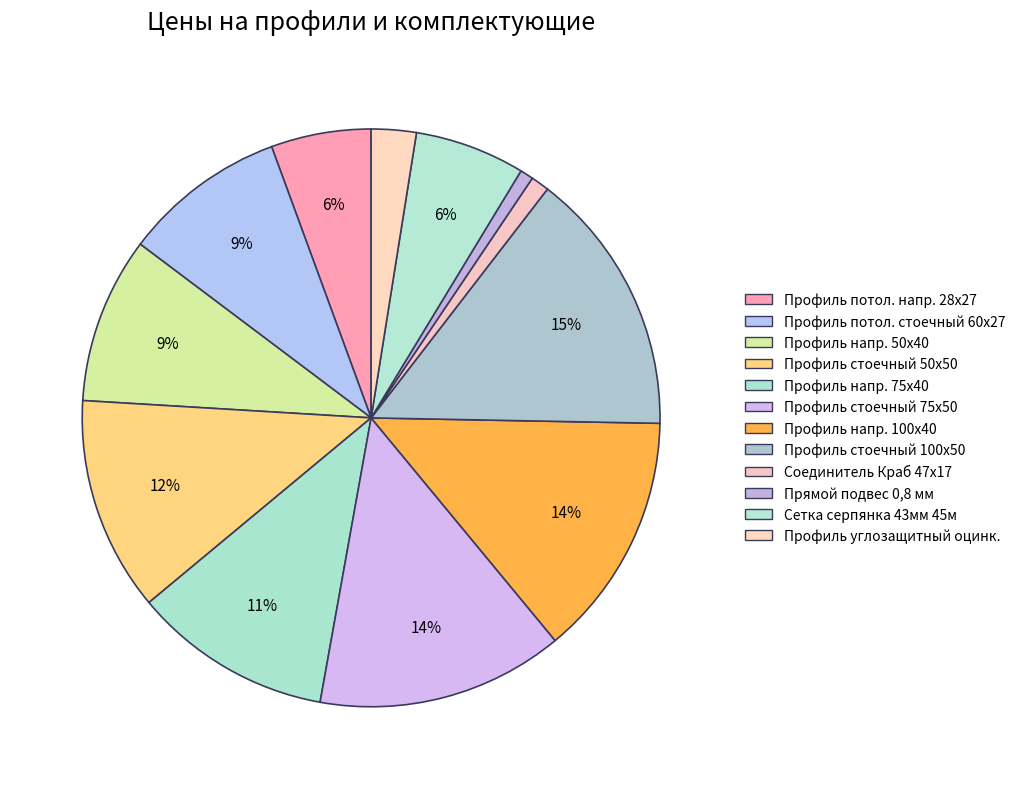

Is there any slice that represents more than half of the pie?

No